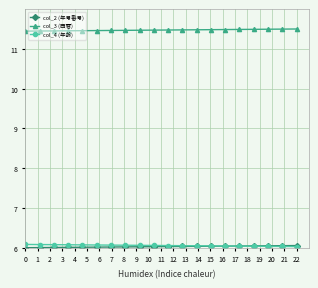

Does the chart display data point markers on the line(s)?

Yes